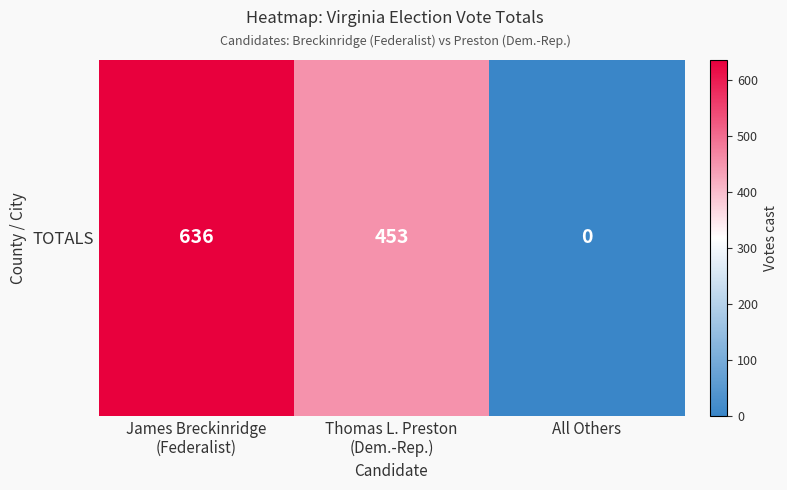

Is it true that the value at Thomas L. Preston
(Dem.-Rep.) is 663?

False